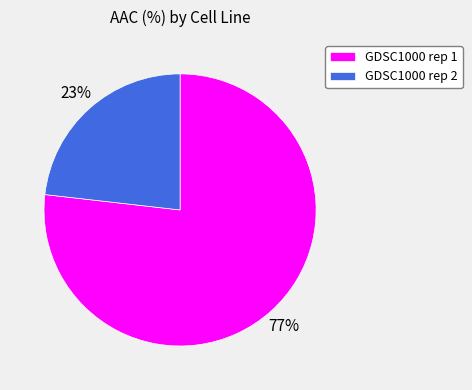

What is the ratio of the value at GDSC1000 rep 2 to the value at GDSC1000 rep 1?

0.3